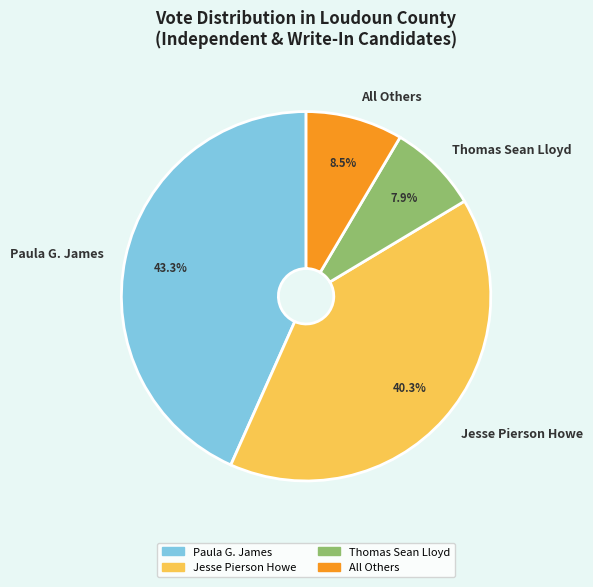

Combined, what portion of the pie is Thomas Sean Lloyd and Paula G. James?

51.2%